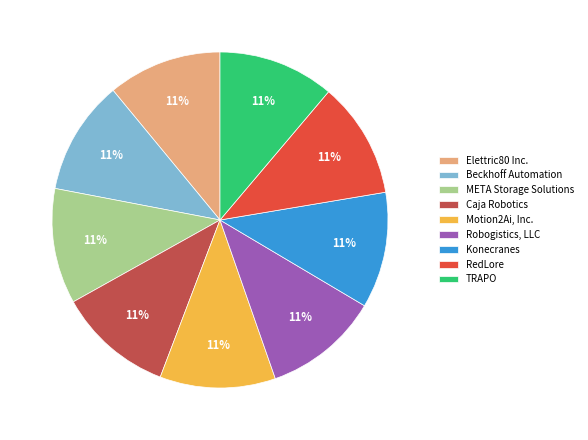

The TRAPO slice represents 11% of the pie. True or false?

True